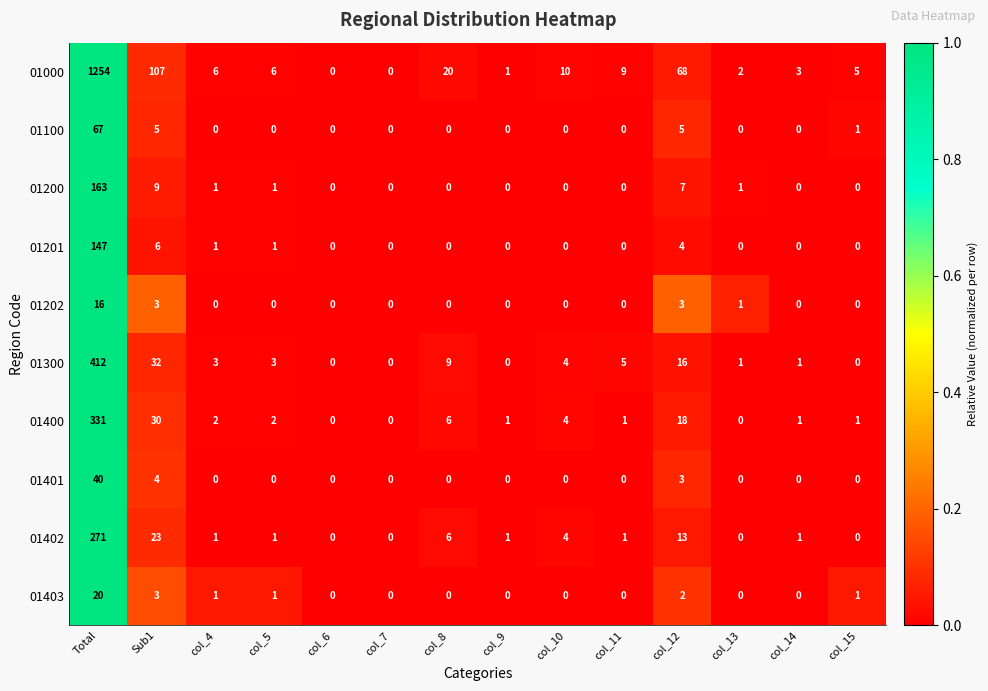

How many categories are shown in the chart?

14